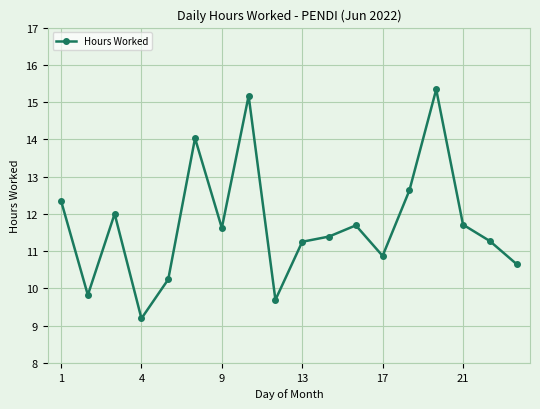

What is the maximum value shown in the chart?

15.3